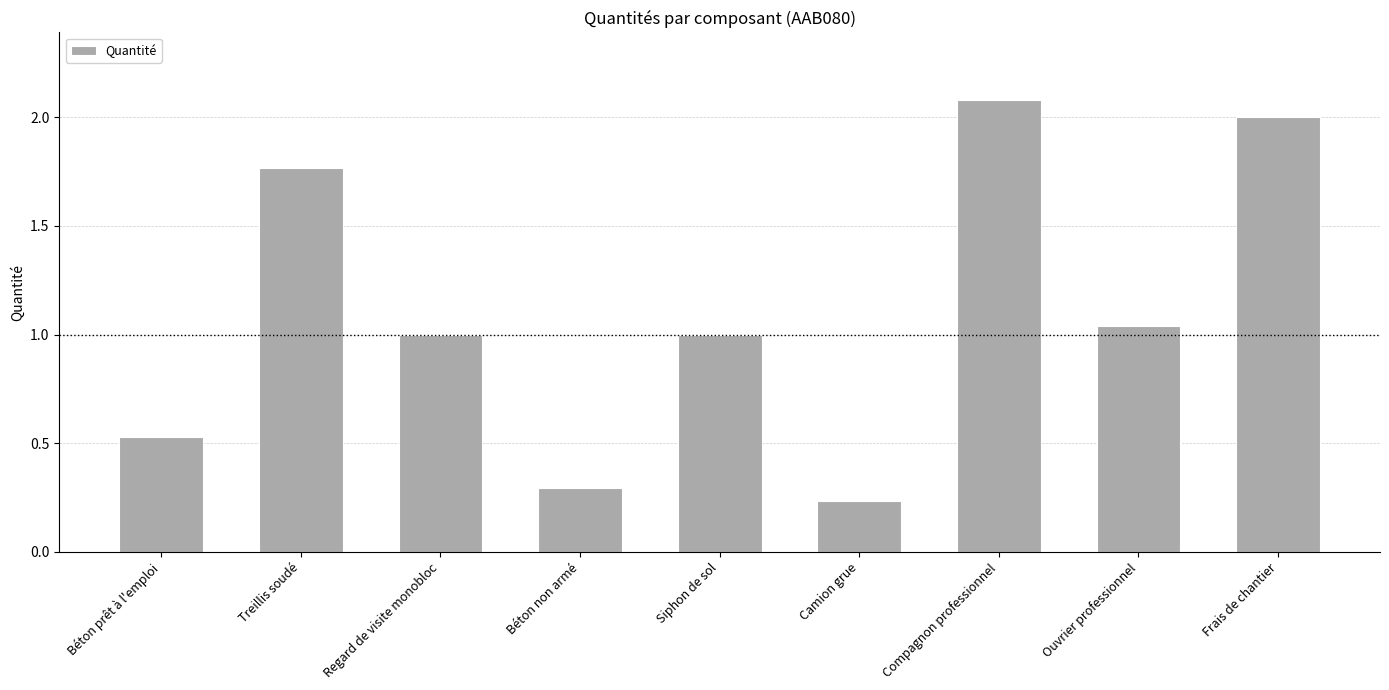

What value does the data have at Frais de chantier?

2.0